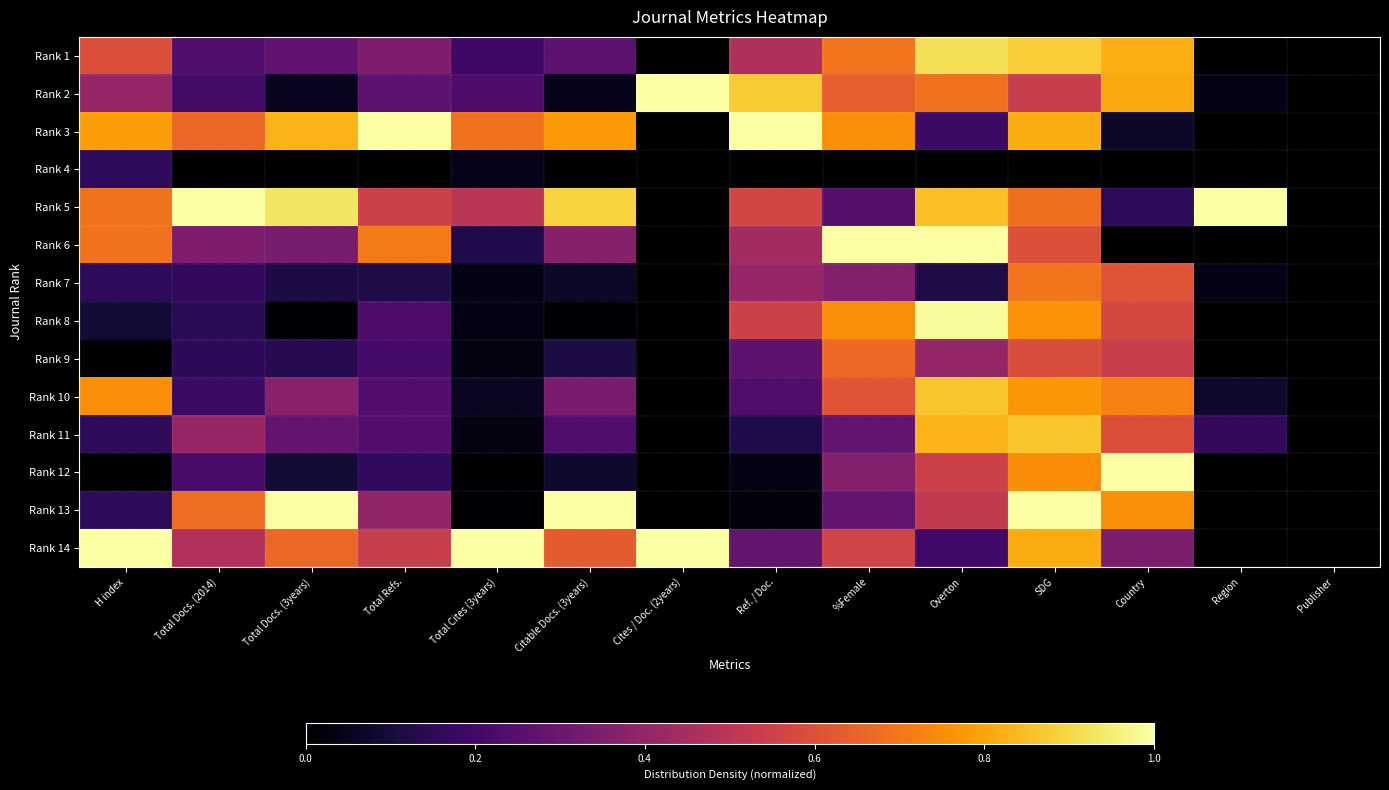

Reading left to right, extract all data points from this chart.

Rank 1: H index=0.6	Total Docs. (2014)=0.2	Total Docs. (3years)=0.3	Total Refs.=0.3	Total Cites (3years)=0.2	Citable Docs. (3years)=0.3	Cites / Doc. (2years)=0.0	Ref. / Doc.=0.5	%Female=0.7	Overton=0.9	SDG=0.9	Country=0.8	Region=0.0	Publisher=0.0
Rank 2: H index=0.4	Total Docs. (2014)=0.2	Total Docs. (3years)=0.1	Total Refs.=0.3	Total Cites (3years)=0.2	Citable Docs. (3years)=0.0	Cites / Doc. (2years)=1.0	Ref. / Doc.=0.9	%Female=0.6	Overton=0.7	SDG=0.5	Country=0.8	Region=0.0	Publisher=0.0
Rank 3: H index=0.8	Total Docs. (2014)=0.7	Total Docs. (3years)=0.8	Total Refs.=1.0	Total Cites (3years)=0.7	Citable Docs. (3years)=0.8	Cites / Doc. (2years)=0.0	Ref. / Doc.=1.0	%Female=0.8	Overton=0.2	SDG=0.8	Country=0.1	Region=0.0	Publisher=0.0
Rank 4: H index=0.2	Total Docs. (2014)=0.0	Total Docs. (3years)=0.0	Total Refs.=0.0	Total Cites (3years)=0.0	Citable Docs. (3years)=0.0	Cites / Doc. (2years)=0.0	Ref. / Doc.=0.0	%Female=0.0	Overton=0.0	SDG=0.0	Country=0.0	Region=0.0	Publisher=0.0
Rank 5: H index=0.7	Total Docs. (2014)=1.0	Total Docs. (3years)=0.9	Total Refs.=0.5	Total Cites (3years)=0.5	Citable Docs. (3years)=0.9	Cites / Doc. (2years)=0.0	Ref. / Doc.=0.6	%Female=0.2	Overton=0.9	SDG=0.7	Country=0.2	Region=1.0	Publisher=0.0
Rank 6: H index=0.7	Total Docs. (2014)=0.3	Total Docs. (3years)=0.3	Total Refs.=0.7	Total Cites (3years)=0.1	Citable Docs. (3years)=0.4	Cites / Doc. (2years)=0.0	Ref. / Doc.=0.4	%Female=1.0	Overton=1.0	SDG=0.6	Country=0.0	Region=0.0	Publisher=0.0
Rank 7: H index=0.2	Total Docs. (2014)=0.2	Total Docs. (3years)=0.1	Total Refs.=0.1	Total Cites (3years)=0.0	Citable Docs. (3years)=0.1	Cites / Doc. (2years)=0.0	Ref. / Doc.=0.4	%Female=0.4	Overton=0.1	SDG=0.7	Country=0.6	Region=0.0	Publisher=0.0
Rank 8: H index=0.1	Total Docs. (2014)=0.1	Total Docs. (3years)=0.0	Total Refs.=0.2	Total Cites (3years)=0.0	Citable Docs. (3years)=0.0	Cites / Doc. (2years)=0.0	Ref. / Doc.=0.5	%Female=0.8	Overton=1.0	SDG=0.8	Country=0.6	Region=0.0	Publisher=0.0
Rank 9: H index=0.0	Total Docs. (2014)=0.2	Total Docs. (3years)=0.1	Total Refs.=0.2	Total Cites (3years)=0.0	Citable Docs. (3years)=0.1	Cites / Doc. (2years)=0.0	Ref. / Doc.=0.3	%Female=0.7	Overton=0.4	SDG=0.6	Country=0.5	Region=0.0	Publisher=0.0
Rank 10: H index=0.8	Total Docs. (2014)=0.2	Total Docs. (3years)=0.4	Total Refs.=0.2	Total Cites (3years)=0.1	Citable Docs. (3years)=0.3	Cites / Doc. (2years)=0.0	Ref. / Doc.=0.2	%Female=0.6	Overton=0.9	SDG=0.8	Country=0.7	Region=0.1	Publisher=0.0
Rank 11: H index=0.2	Total Docs. (2014)=0.4	Total Docs. (3years)=0.3	Total Refs.=0.2	Total Cites (3years)=0.0	Citable Docs. (3years)=0.2	Cites / Doc. (2years)=0.0	Ref. / Doc.=0.1	%Female=0.3	Overton=0.8	SDG=0.9	Country=0.6	Region=0.2	Publisher=0.0
Rank 12: H index=0.0	Total Docs. (2014)=0.2	Total Docs. (3years)=0.1	Total Refs.=0.2	Total Cites (3years)=0.0	Citable Docs. (3years)=0.1	Cites / Doc. (2years)=0.0	Ref. / Doc.=0.0	%Female=0.4	Overton=0.6	SDG=0.7	Country=1.0	Region=0.0	Publisher=0.0
Rank 13: H index=0.2	Total Docs. (2014)=0.7	Total Docs. (3years)=1.0	Total Refs.=0.4	Total Cites (3years)=0.0	Citable Docs. (3years)=1.0	Cites / Doc. (2years)=0.0	Ref. / Doc.=0.0	%Female=0.3	Overton=0.5	SDG=1.0	Country=0.8	Region=0.0	Publisher=0.0
Rank 14: H index=1.0	Total Docs. (2014)=0.5	Total Docs. (3years)=0.7	Total Refs.=0.5	Total Cites (3years)=1.0	Citable Docs. (3years)=0.6	Cites / Doc. (2years)=1.0	Ref. / Doc.=0.3	%Female=0.6	Overton=0.2	SDG=0.8	Country=0.3	Region=0.0	Publisher=0.0